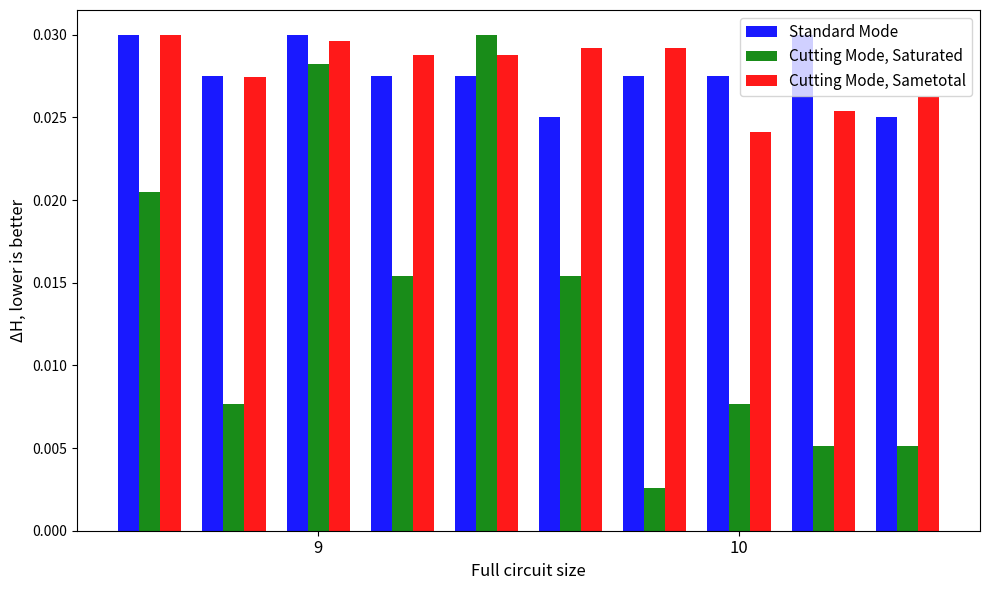

Which series has the widest spread of values?

Cutting Mode, Saturated